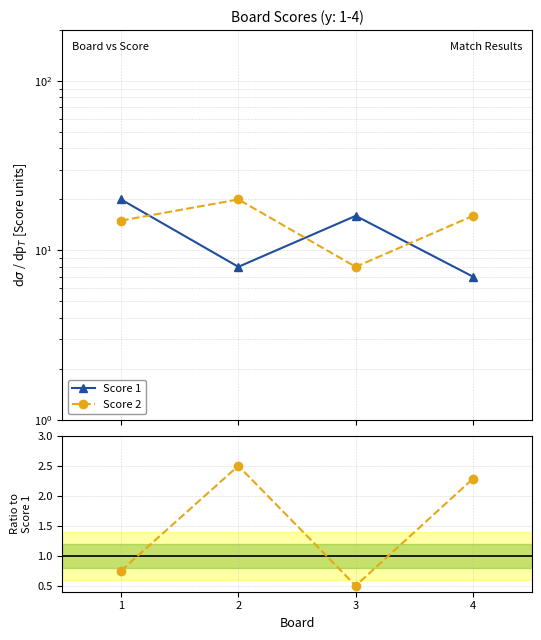

Rank the series by their maximum value, from lowest to highest.

Score 2 / Score 1, Score 1, Score 2